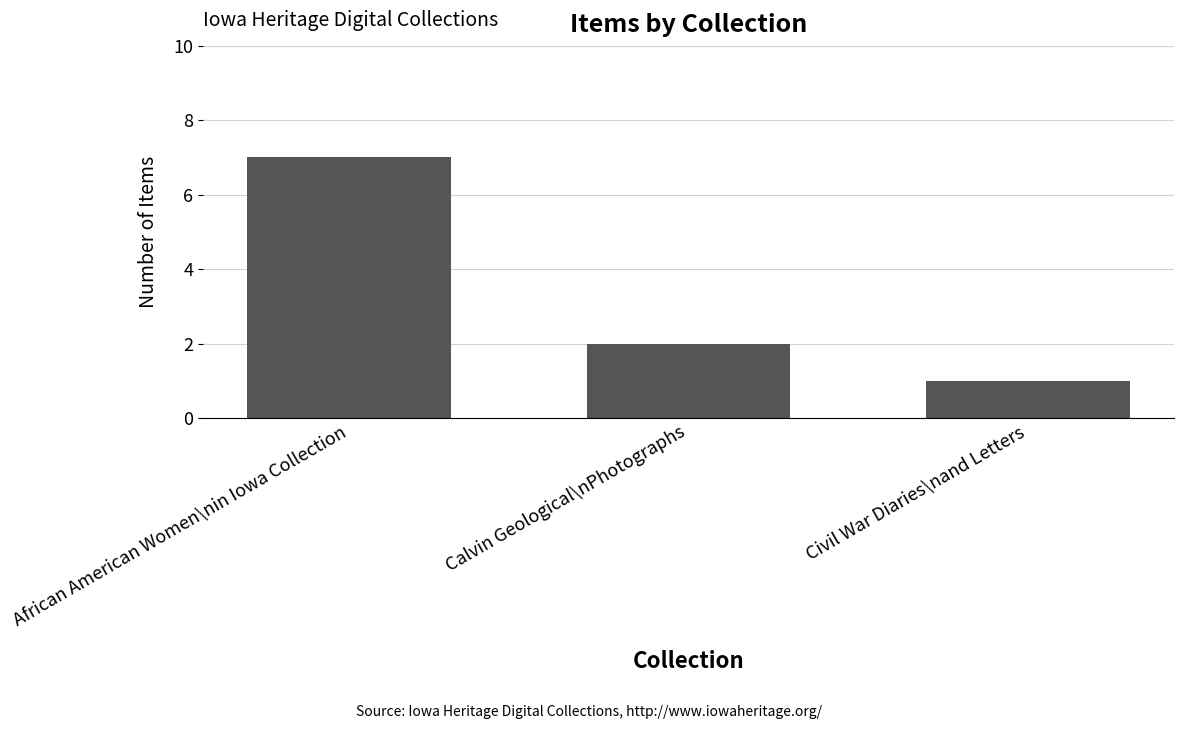

What is the label of the 1st bar from the left?

African American Women\nin Iowa Collection